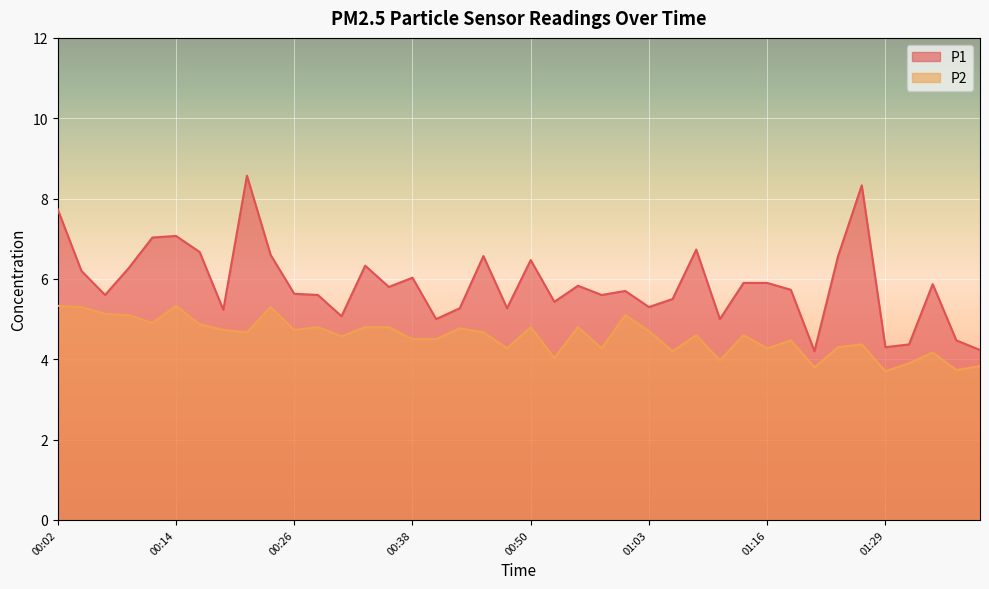

In P2, how many points are lower than both neighbors (excluding endpoints)?

13